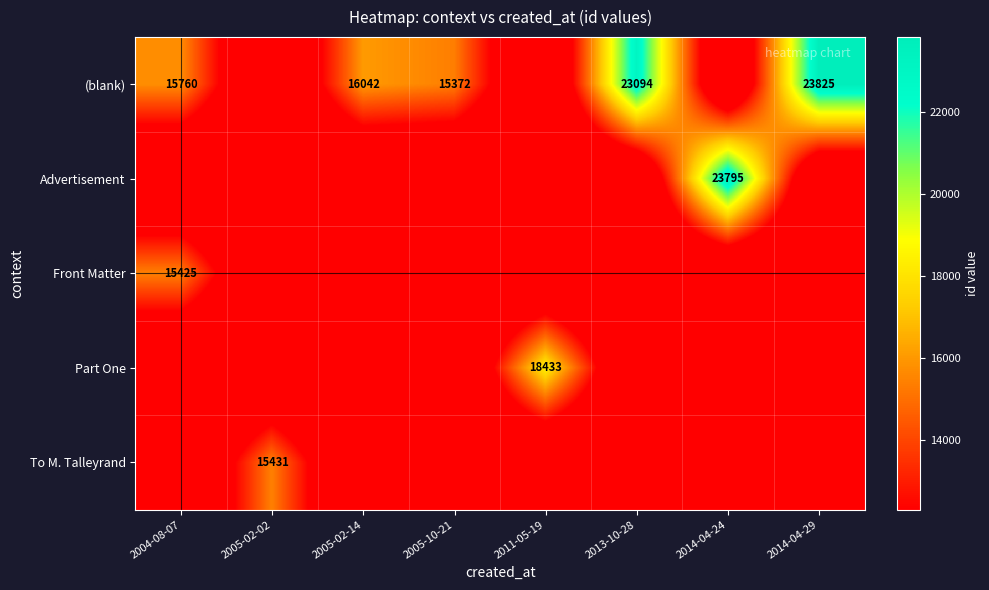

What is the maximum value for Front Matter?

15425